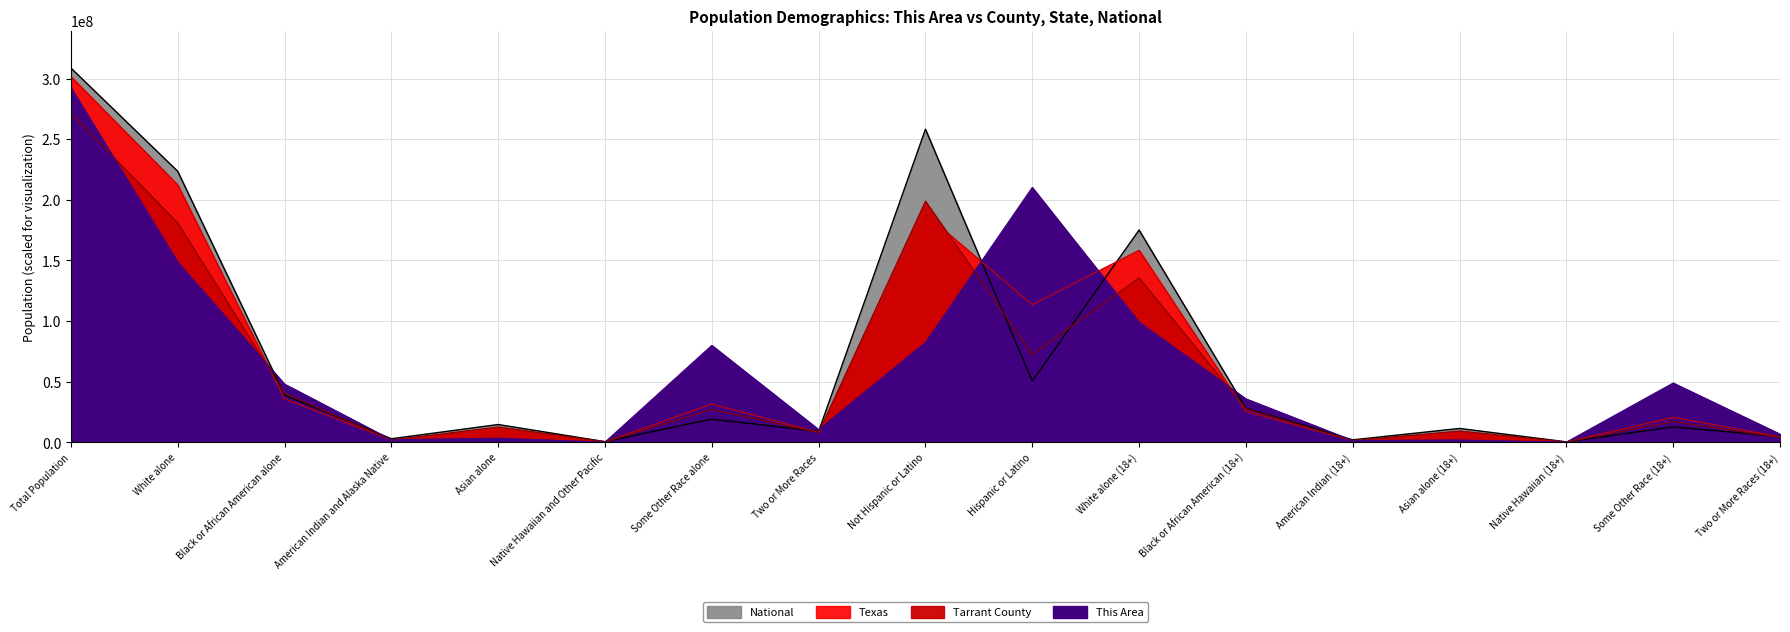

What is the sum of all This Area values?

1071700000